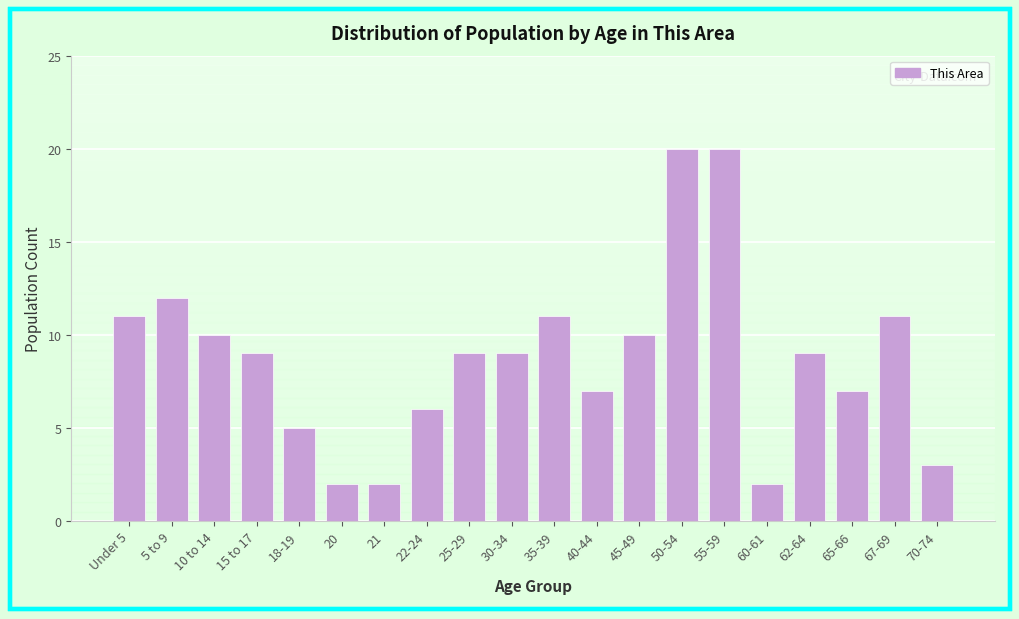

Reading left to right, what are all the values shown in this chart?

11	12	10	9	5	2	2	6	9	9	11	7	10	20	20	2	9	7	11	3